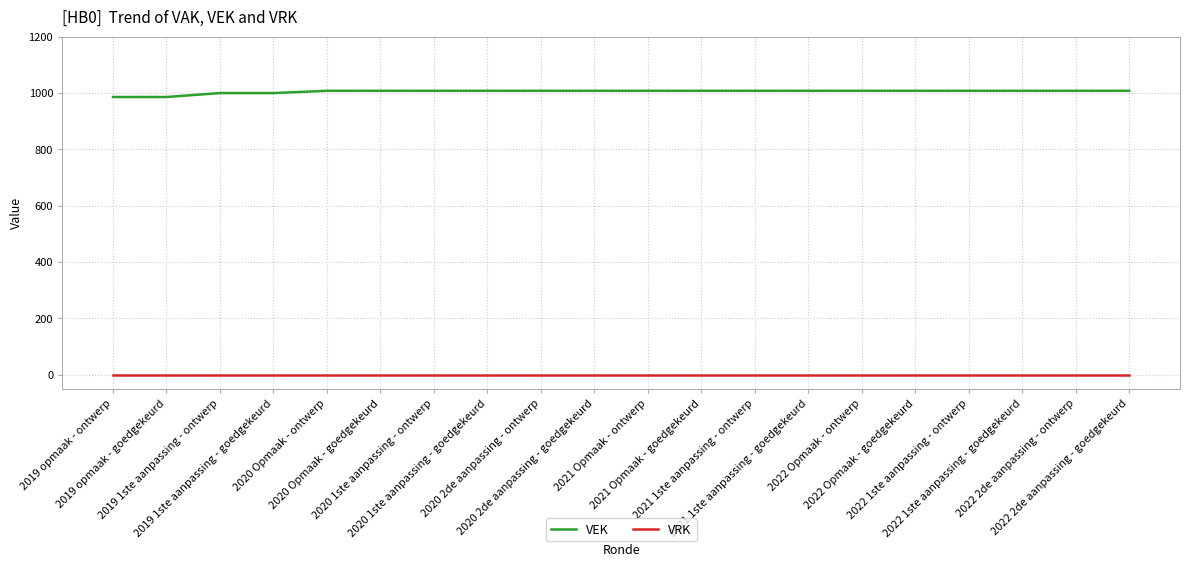

True or false: VRK and VEK cross at least once.

False